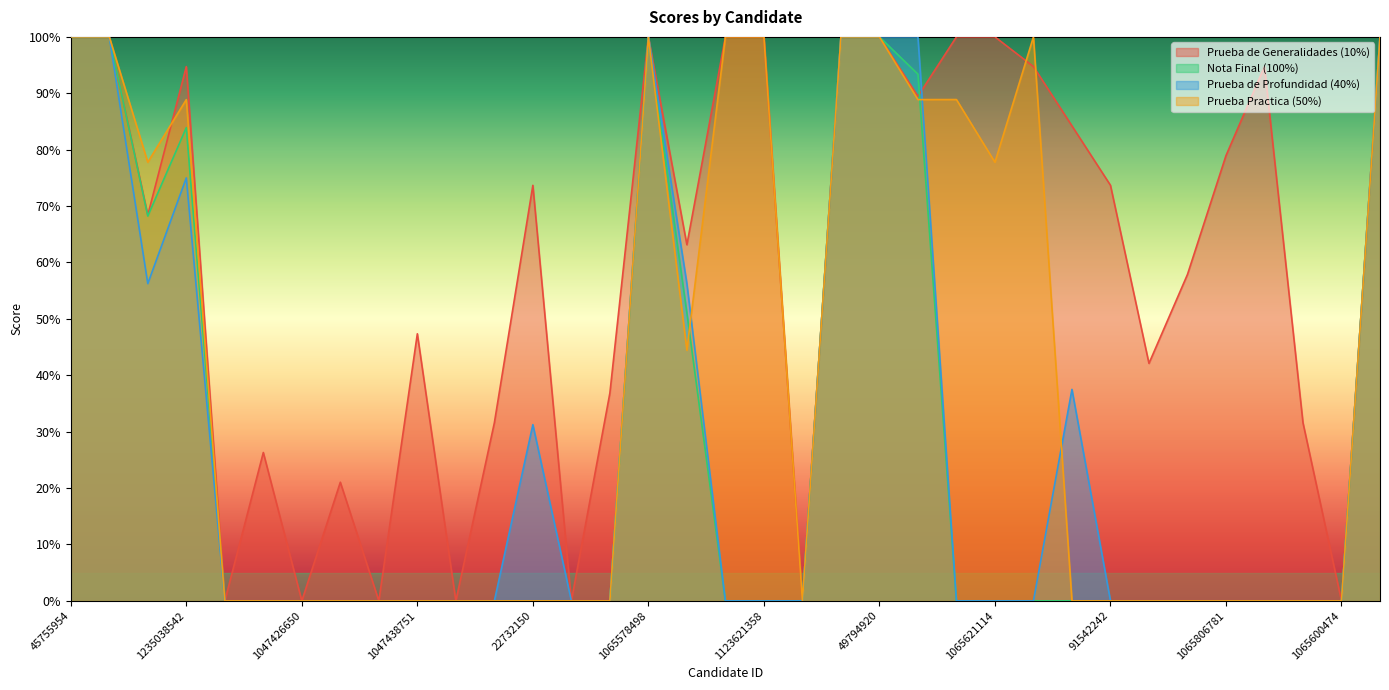

What are all the series names shown in the legend?

Prueba de Generalidades (10%), Nota Final (100%), Prueba de Profundidad (40%), Prueba Practica (50%)